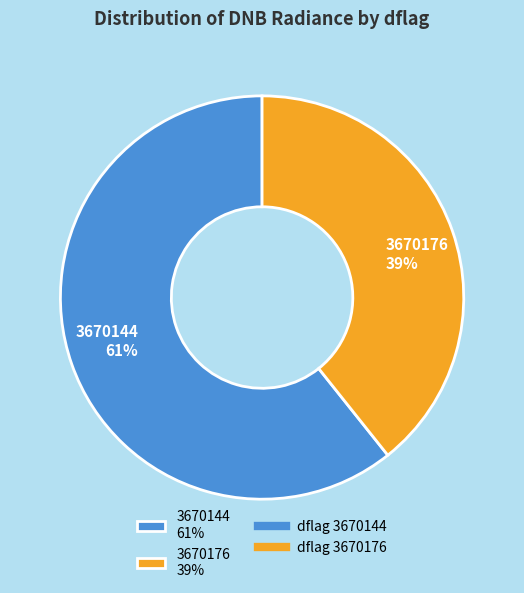

The 3670176 39% slice represents 39% of the pie. True or false?

True